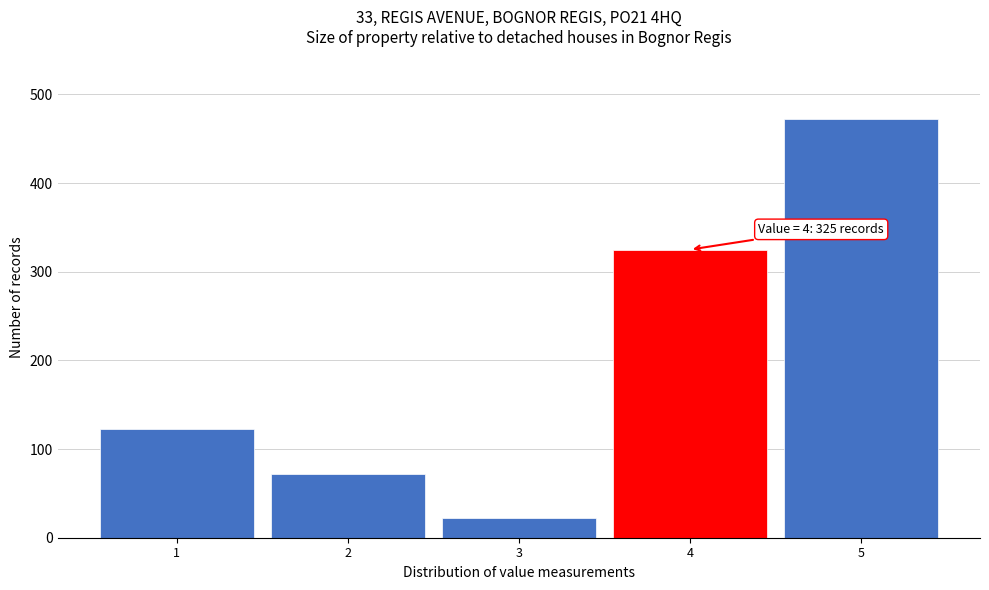

Reading left to right, list all the values displayed in this chart.

1=123	2=72	3=22	4=325	5=472